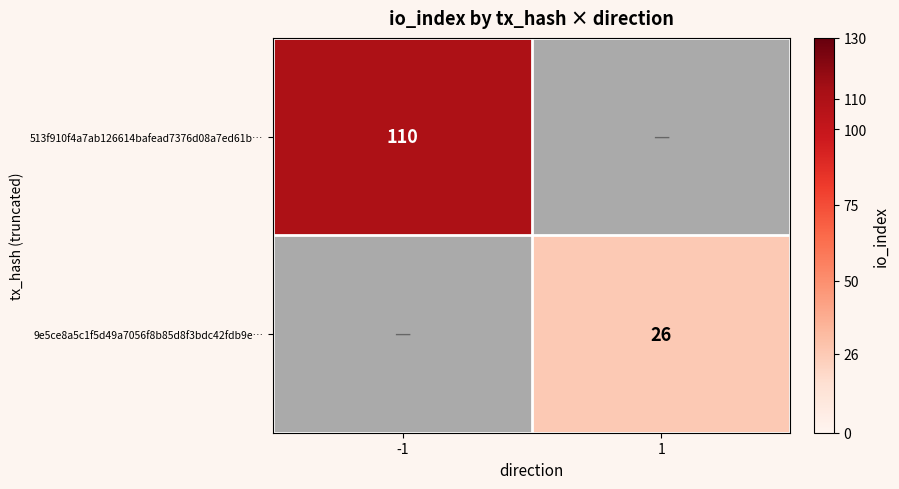

True or false: 513f910f4a7ab126614bafead7376d08a7ed61b… has a value of 110 at -1.

True